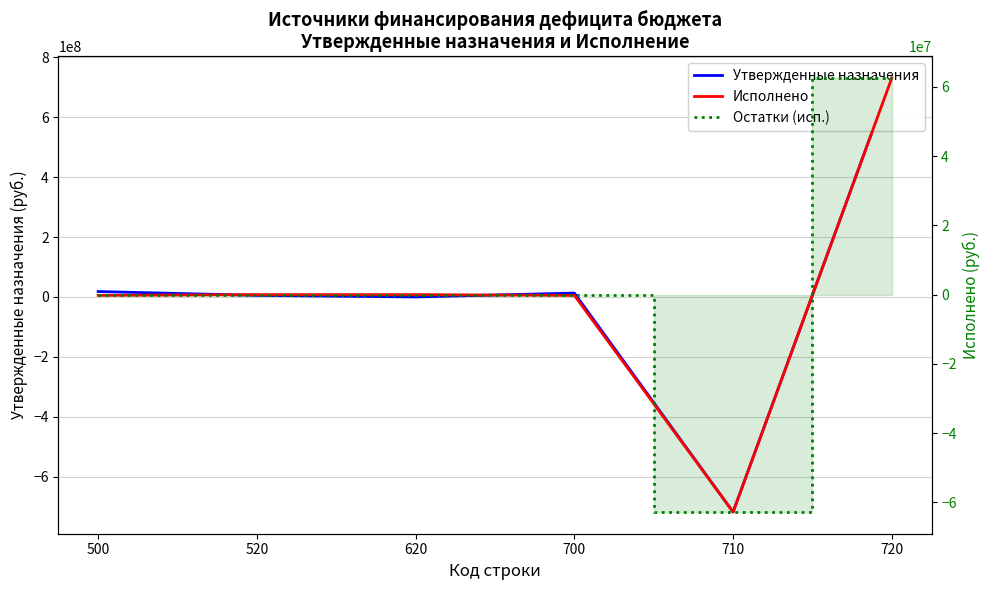

At which category does the chart reach its peak across all series?

720